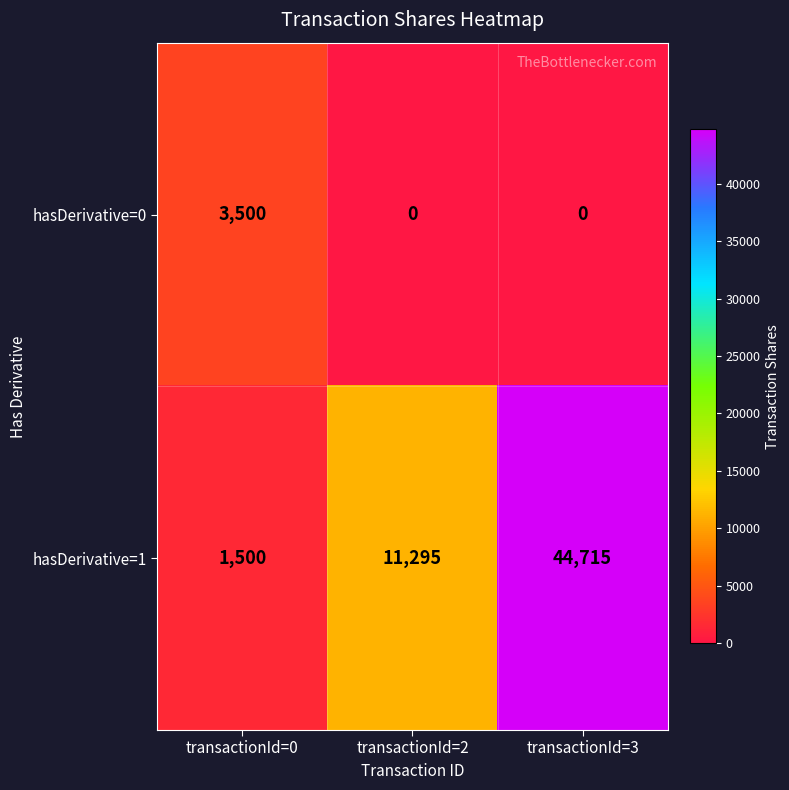

What is the sum of the hasDerivative=0 values at transactionId=3 and transactionId=0?

3500